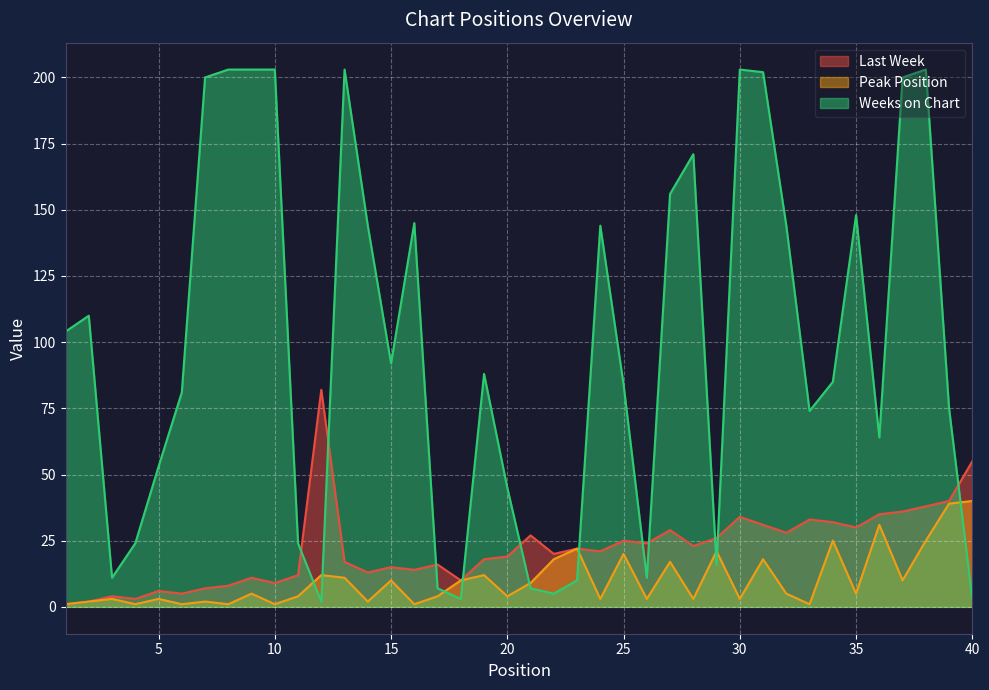

How many data points does each series have?

40